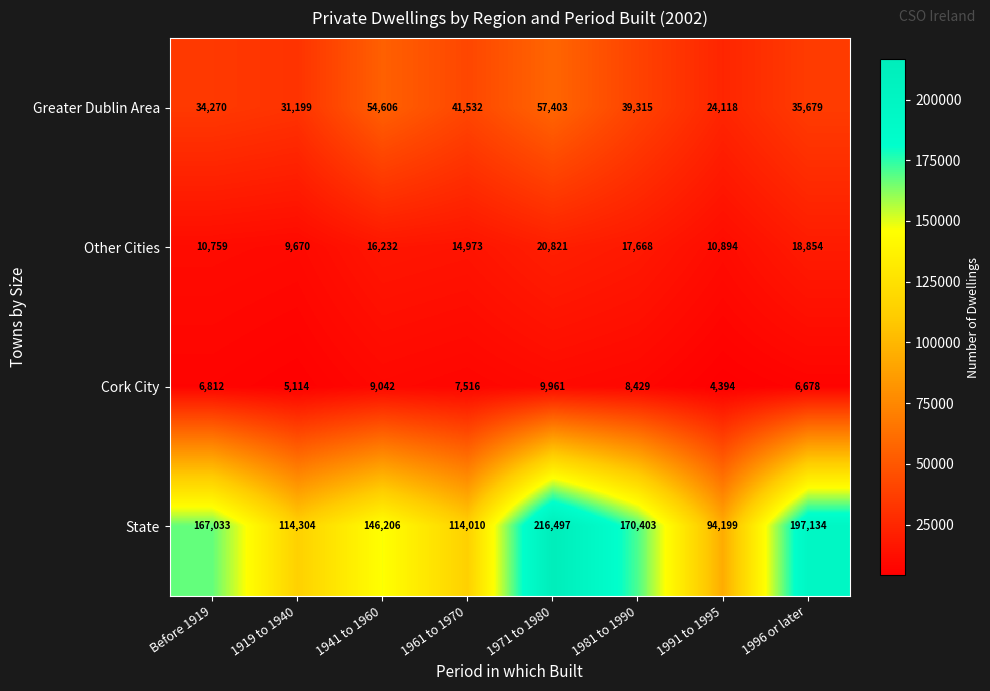

What is the sum of the Greater Dublin Area values at 1971 to 1980 and 1996 or later?

93082